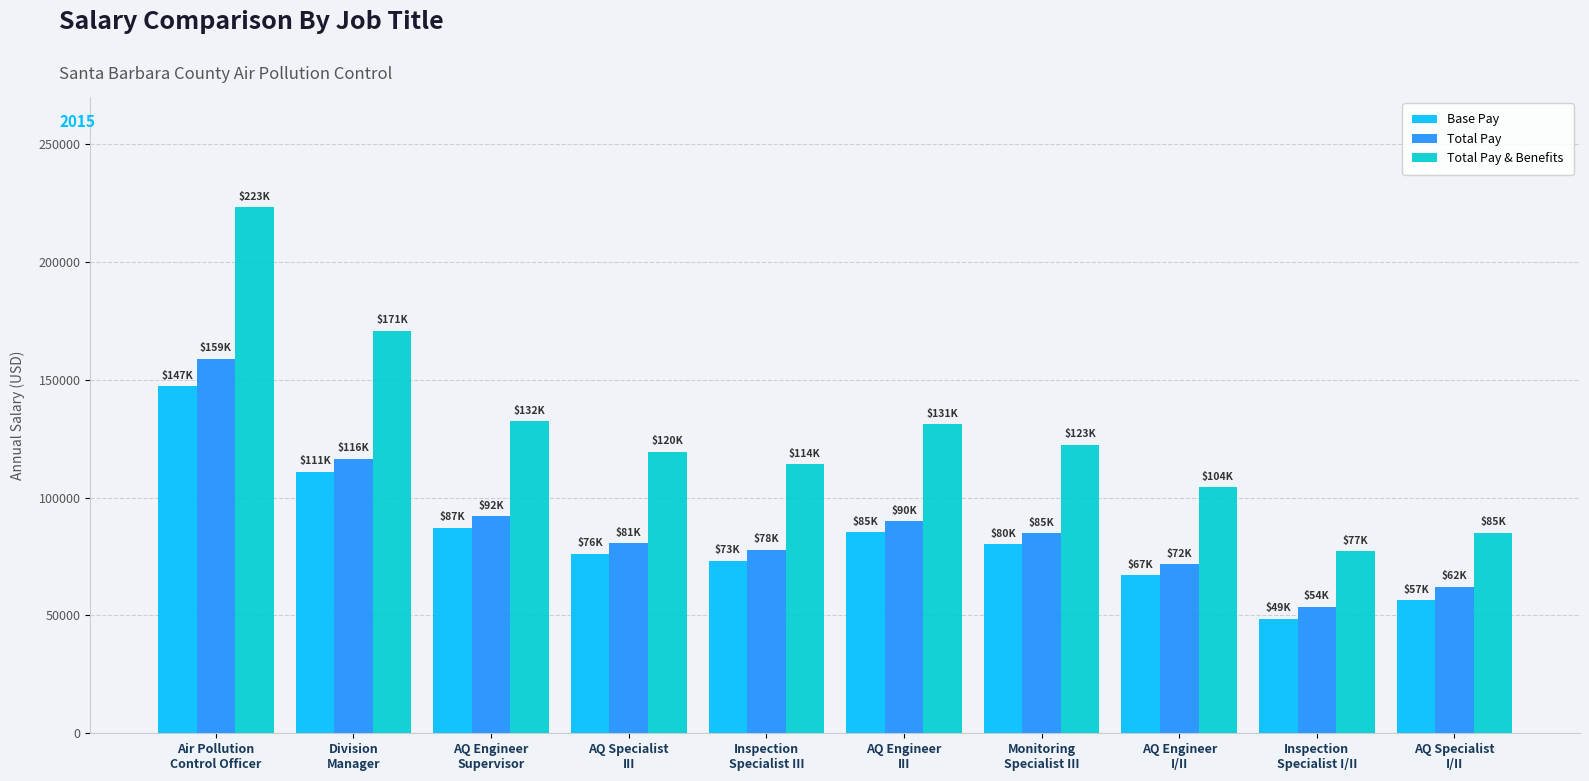

What is the difference between the second highest and minimum values in the Total Pay series?

62895.7